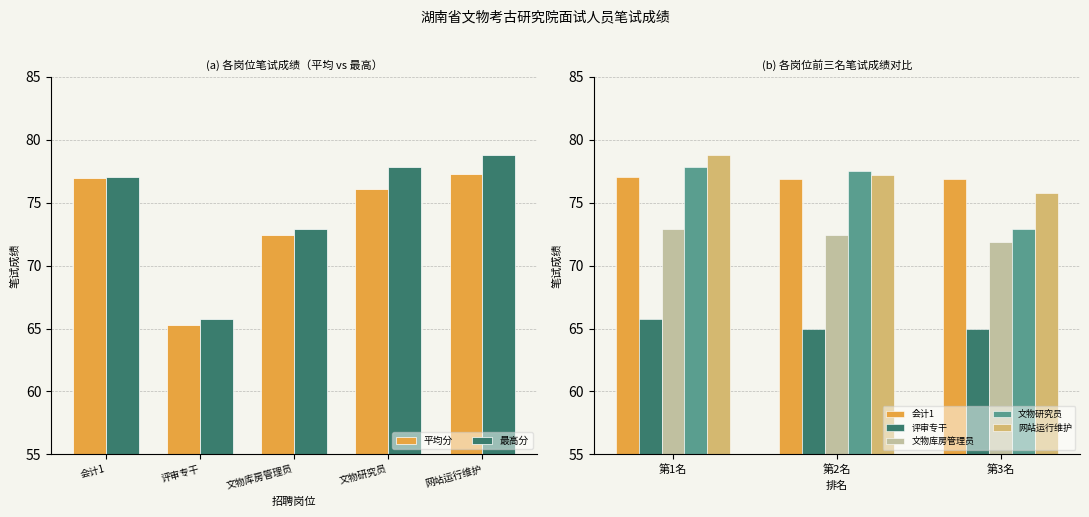

Reading left to right, list all the values displayed in this chart.

会计1: 77.1	76.9	76.9
评审专干: 65.8	65.0	65.0
文物库房管理员: 72.9	72.4	71.9
文物研究员: 77.9	77.5	72.9
网站运行维护: 78.8	77.2	75.8